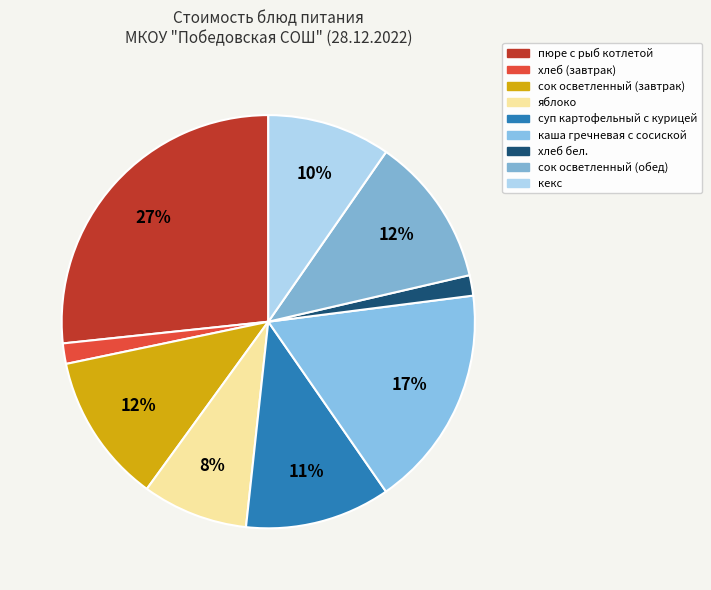

What is the change in value from пюре с рыб котлетой to сок осветленный (обед)?

-21.7